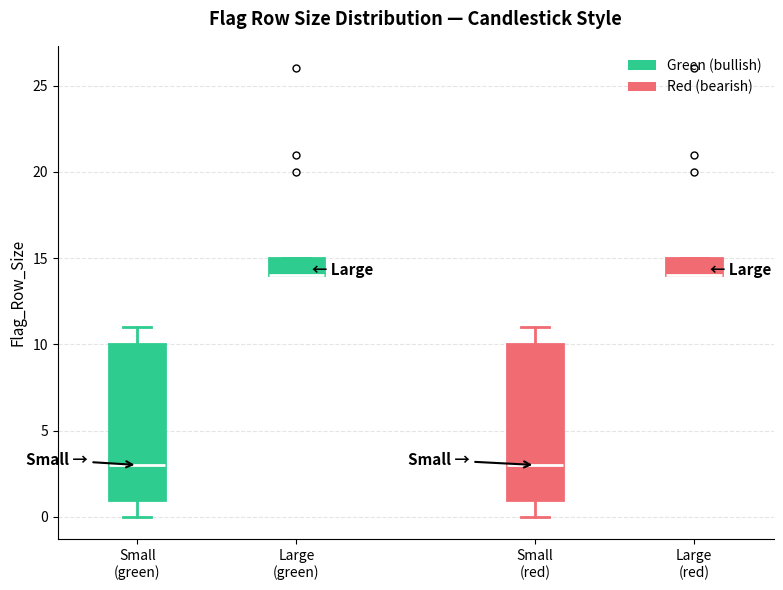

Reading left to right, transcribe this box plot: for each box, give where its median line is, the range the box spans, and where its two whiskers end, as read against the y-axis. The values are not printed on the chart, so give them approximately, as read against the axis.

Small (green): median 3, box 1 to 10, whiskers 0 to 11
Large (green): median 14 (drawn on the box's lower edge), box 14 to 15, whiskers 14 to 15
Small (red): median 3, box 1 to 10, whiskers 0 to 11
Large (red): median 14 (drawn on the box's lower edge), box 14 to 15, whiskers 14 to 15